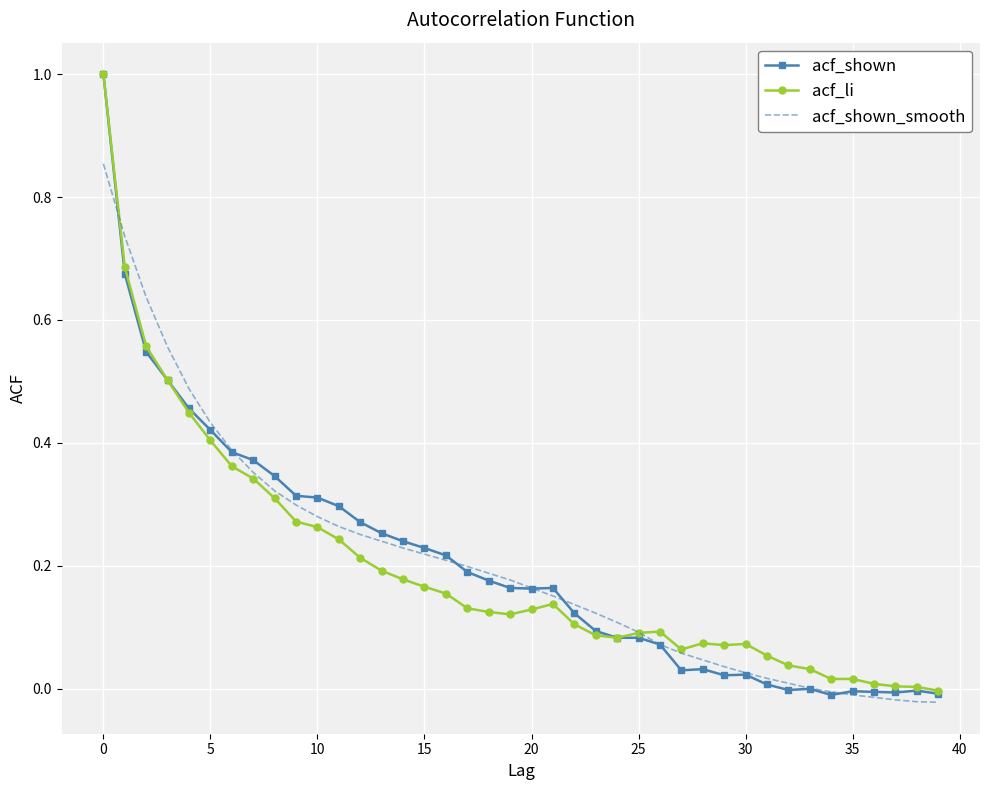

What is the maximum value for acf_li?

1.0